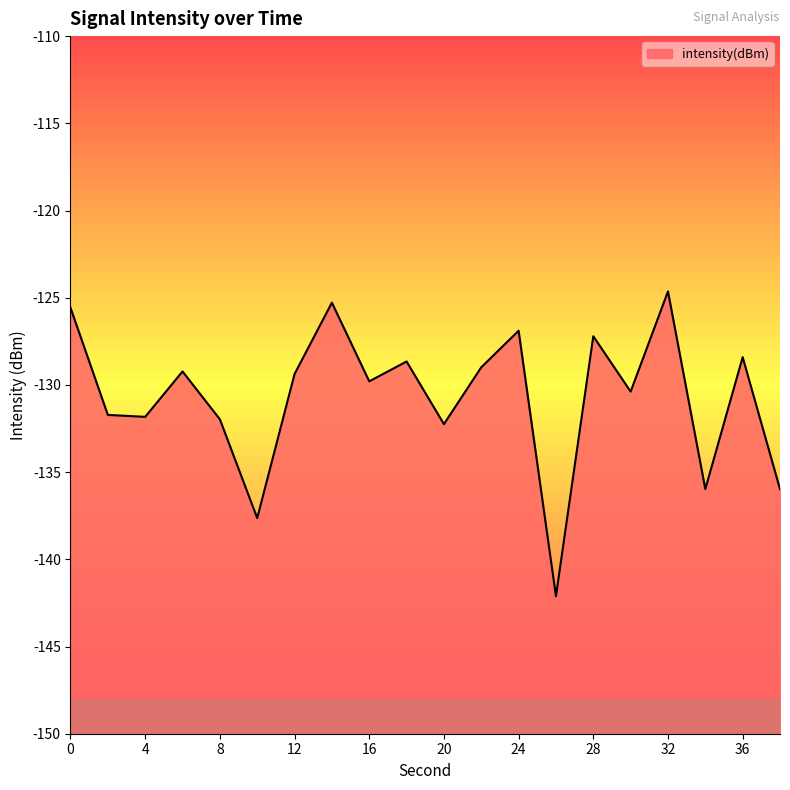

Reading left to right, list all the values displayed in this chart.

-125.6	-131.7	-131.8	-129.2	-132.0	-137.6	-129.4	-125.3	-129.8	-128.7	-132.2	-129.0	-126.9	-142.1	-127.2	-130.4	-124.6	-136.0	-128.4	-136.0